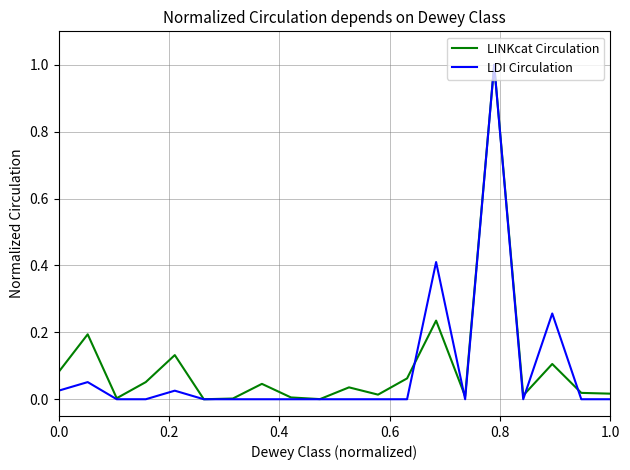

What is the maximum value shown in the chart?

1.0